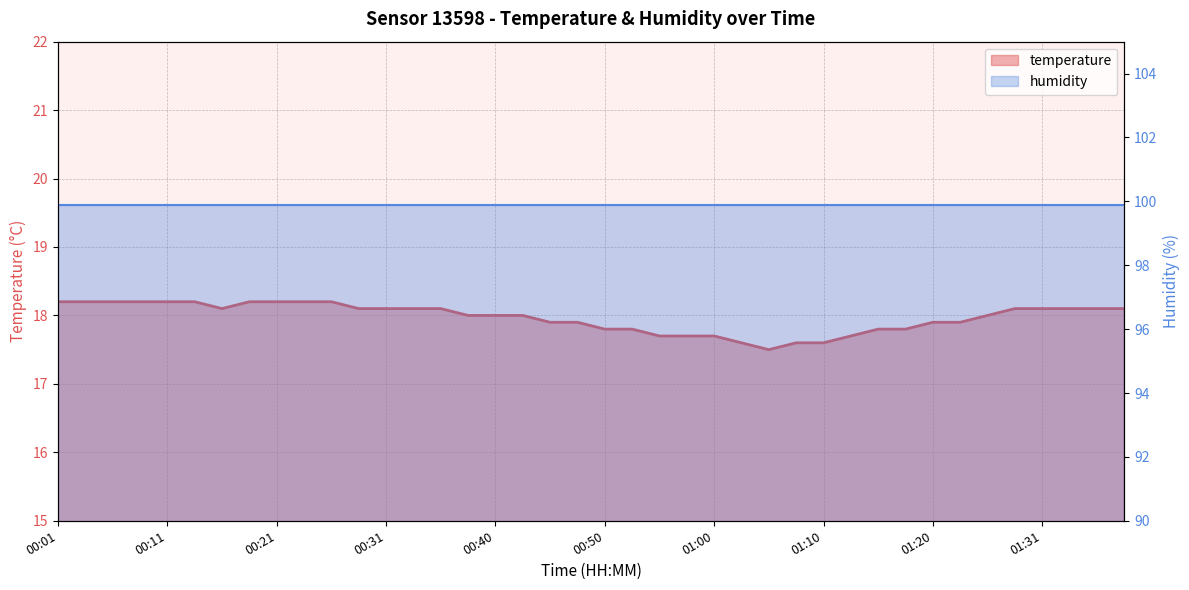

Which has a higher value, 01:13 or 01:03?

01:13